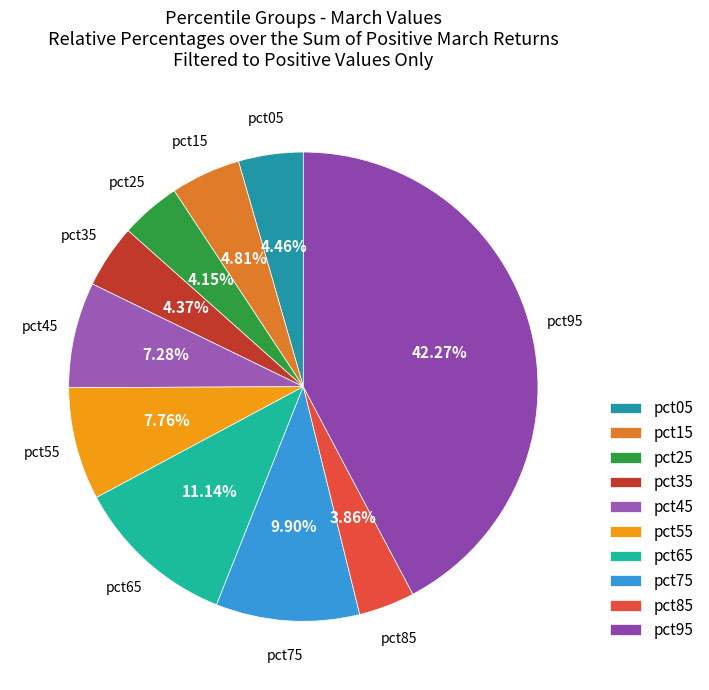

What percentage is the pct45 slice, to the nearest percent?

7%